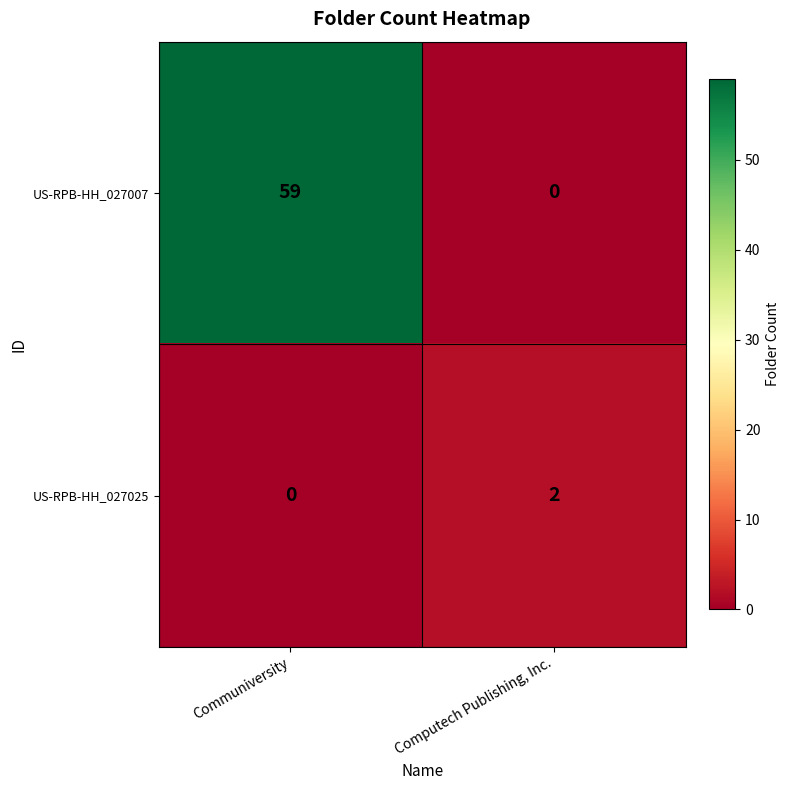

True or false: US-RPB-HH_027007 has a value of 59 at Communiversity.

True